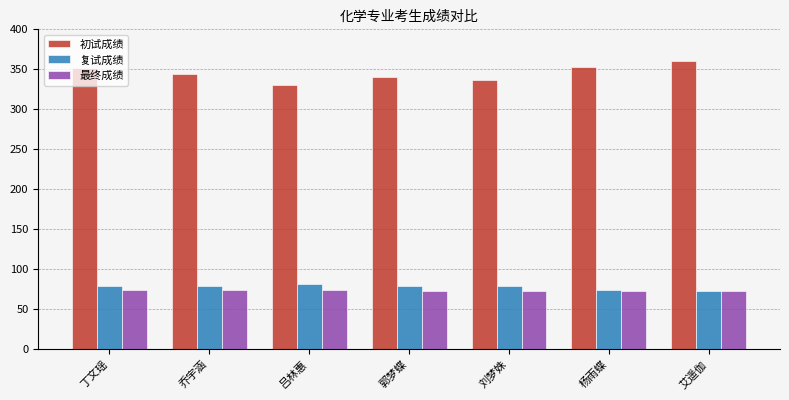

Are the bars grouped side by side (vs. stacked)?

Yes